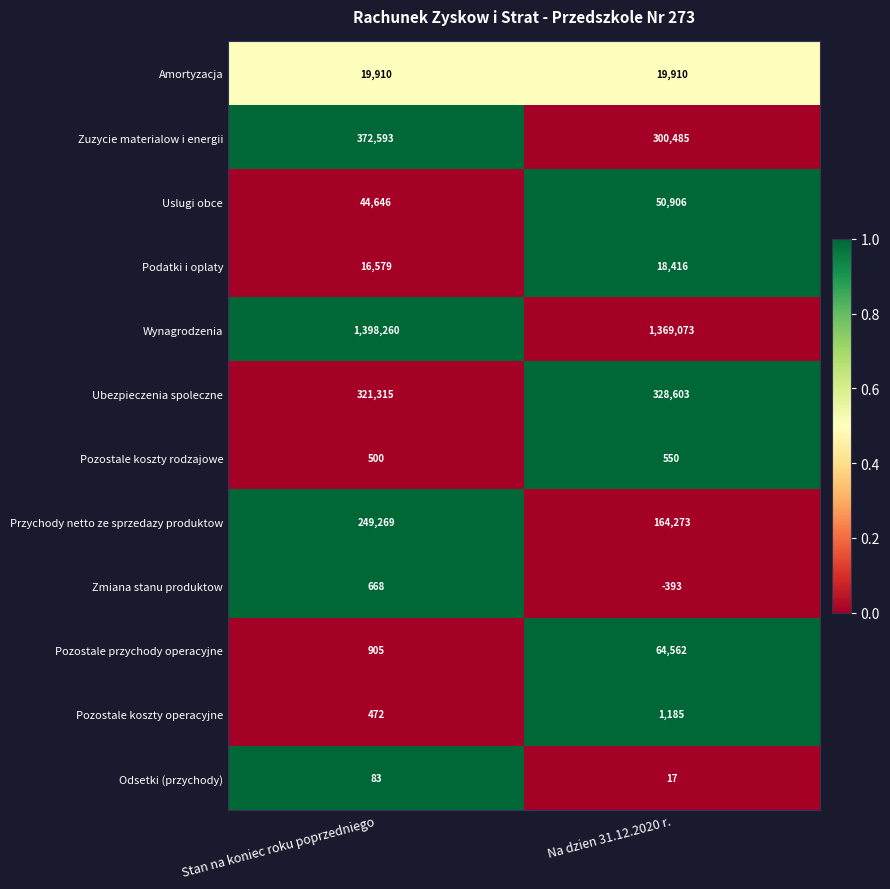

At Na dzien 31.12.2020 r., list the series in order from largest to smallest.

Wynagrodzenia, Ubezpieczenia spoleczne, Zuzycie materialow i energii, Przychody netto ze sprzedazy produktow, Pozostale przychody operacyjne, Uslugi obce, Amortyzacja, Podatki i oplaty, Pozostale koszty operacyjne, Pozostale koszty rodzajowe, Odsetki (przychody), Zmiana stanu produktow